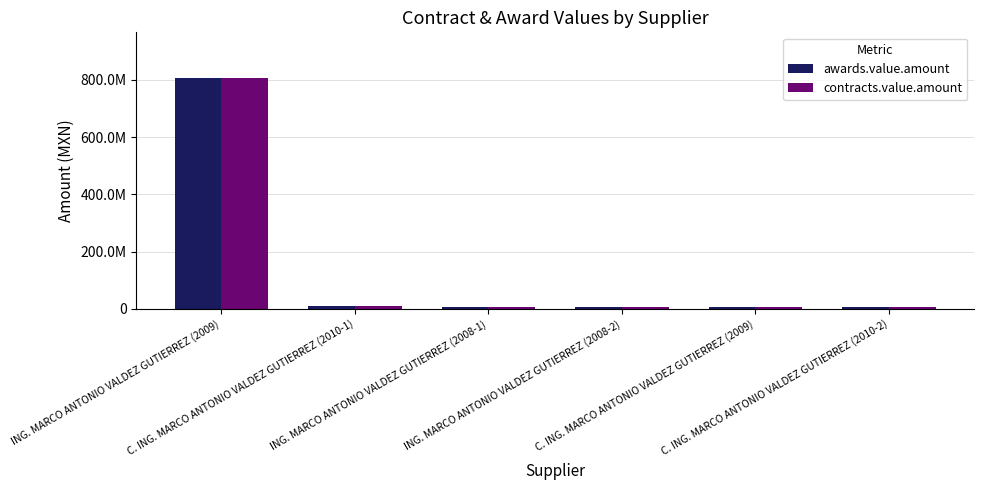

What are all the series names shown in the legend?

awards.value.amount, contracts.value.amount